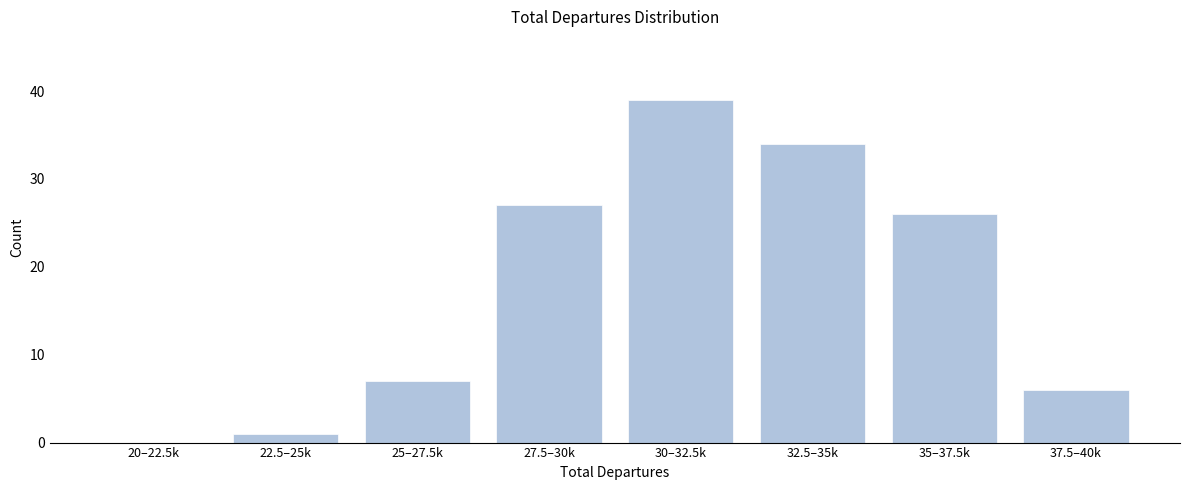

Reading right to left, what are all the values shown in this chart?

37.5–40k=6	35–37.5k=26	32.5–35k=34	30–32.5k=39	27.5–30k=27	25–27.5k=7	22.5–25k=1	20–22.5k=0